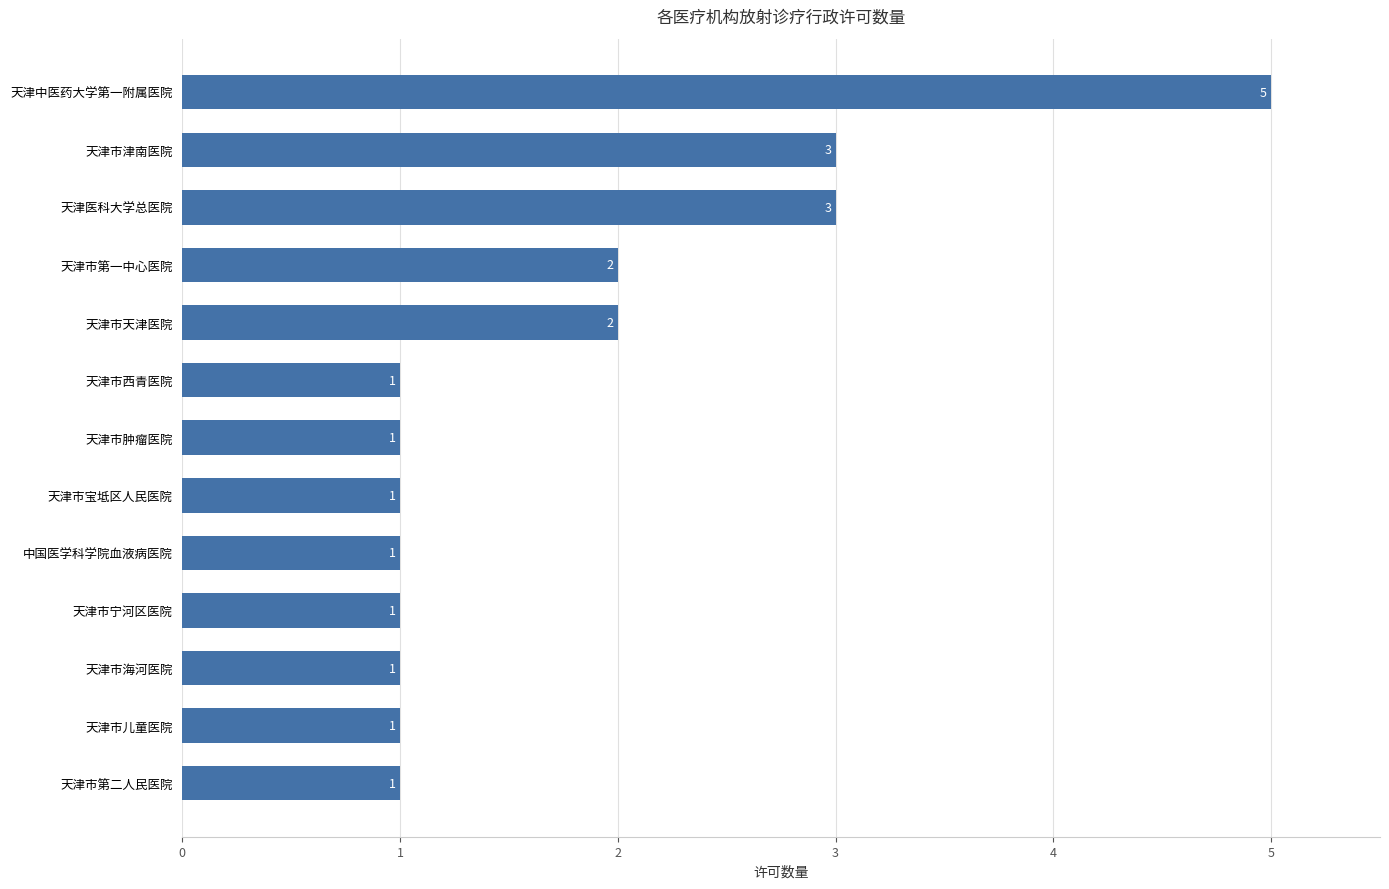

The chart shows a value of 0 at 天津市肿瘤医院. True or false?

False